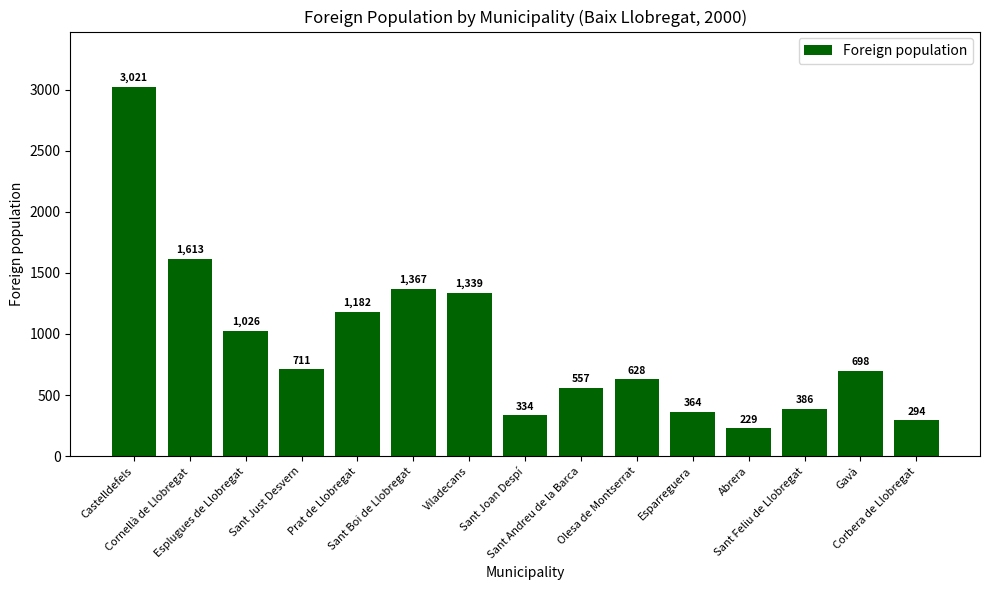

List the labels in order of value, largest first.

Castelldefels, Cornellà de Llobregat, Sant Boi de Llobregat, Viladecans, Prat de Llobregat, Esplugues de Llobregat, Sant Just Desvern, Gavà, Olesa de Montserrat, Sant Andreu de la Barca, Sant Feliu de Llobregat, Esparreguera, Sant Joan Despí, Corbera de Llobregat, Abrera